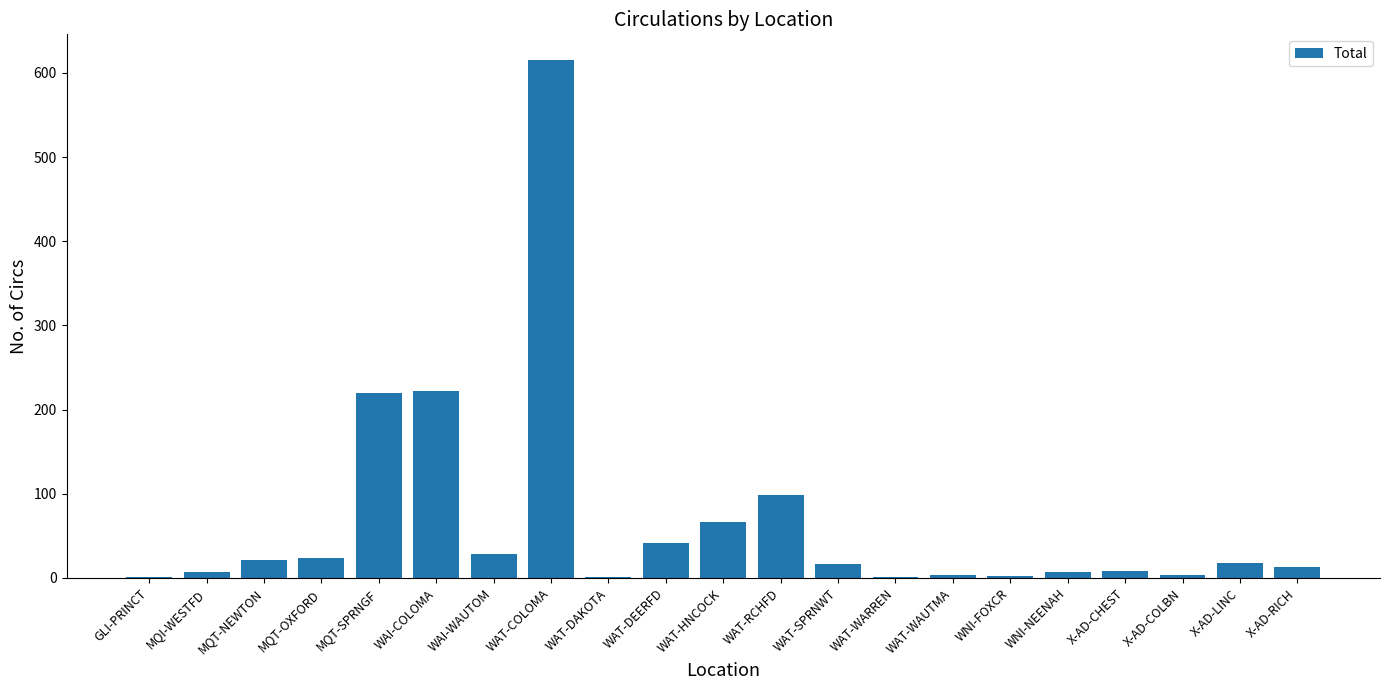

Are the bars grouped side by side (vs. stacked)?

No